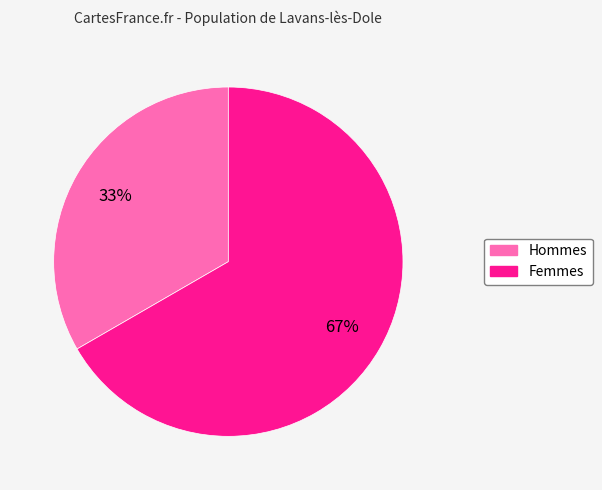

Is there a majority slice in this chart?

Yes